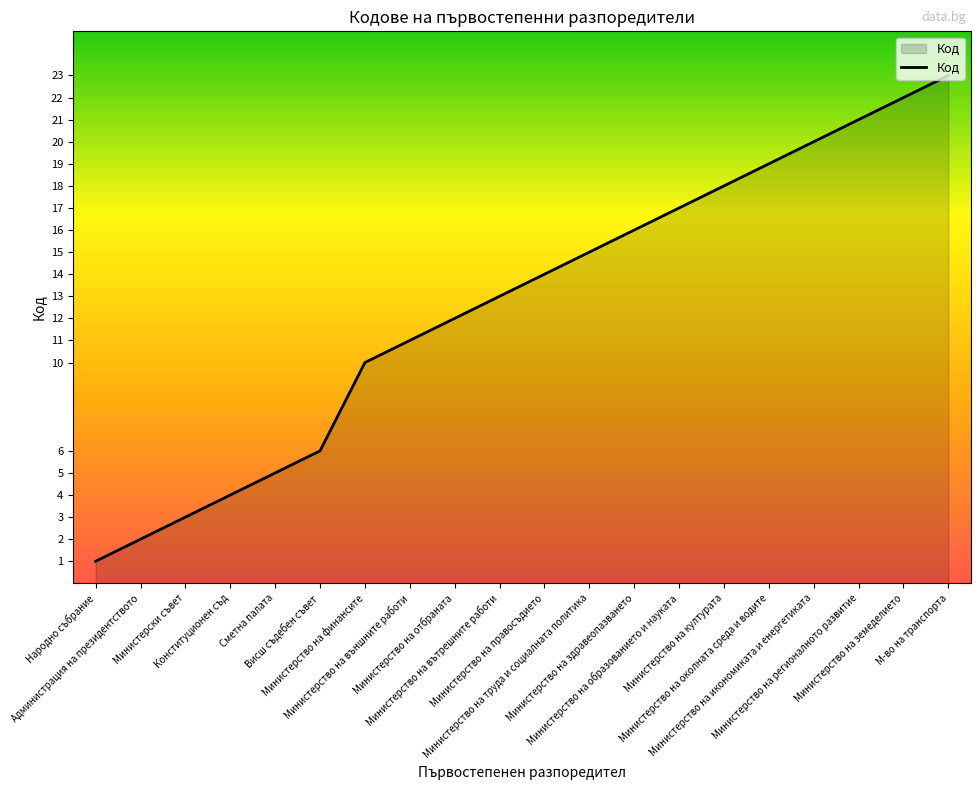

The value at Министерство на регионалното развитие is 21. True or false?

True